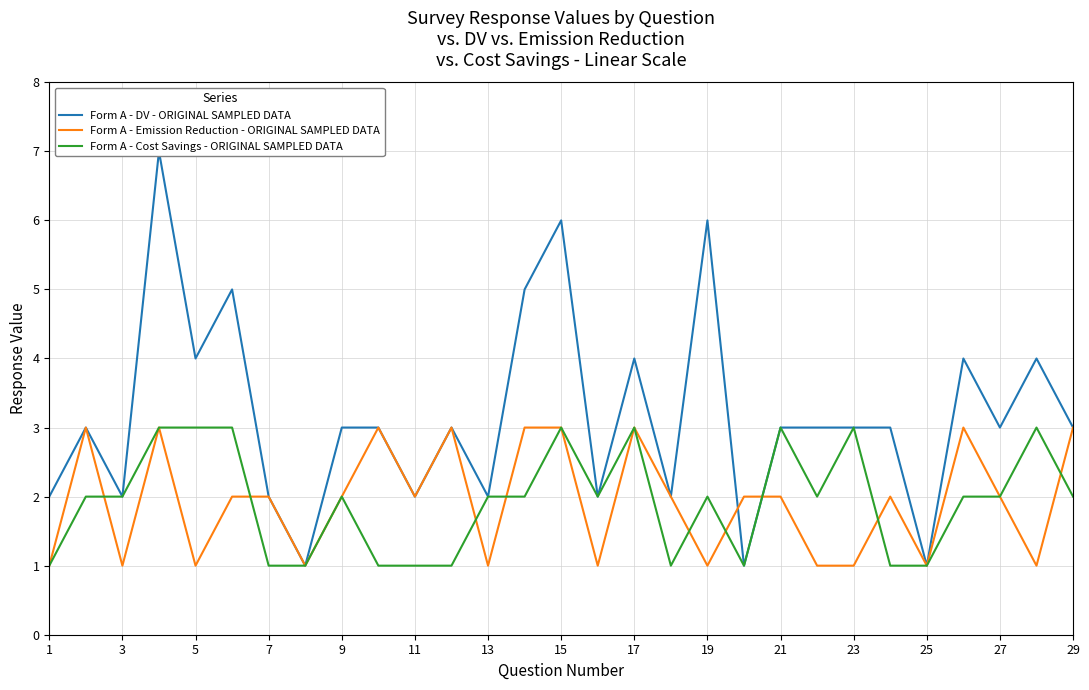

Is this an area chart (filled region under the line)?

No